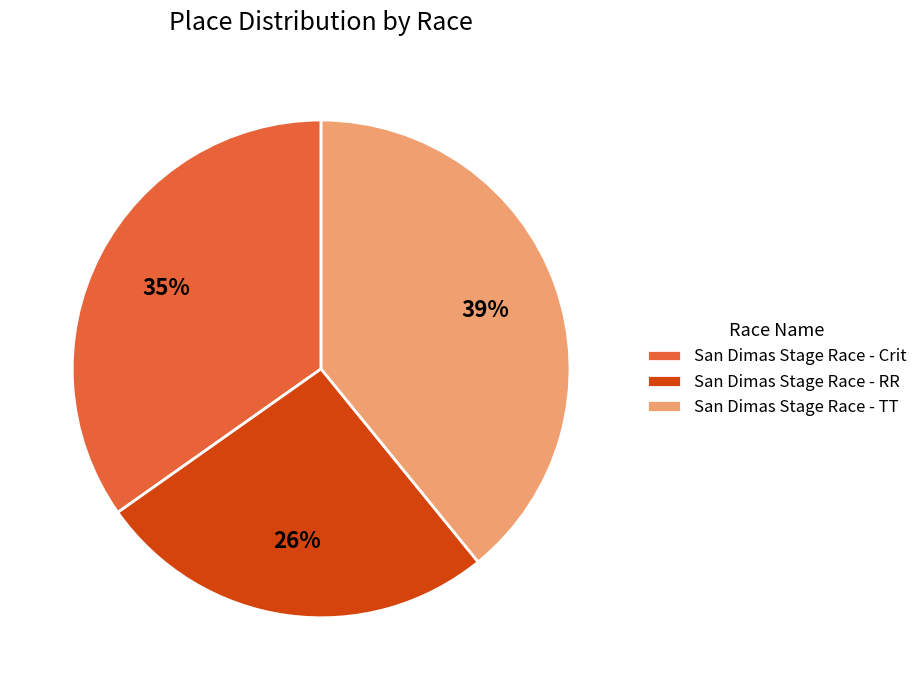

Which category has the smallest portion of the pie?

San Dimas Stage Race - RR